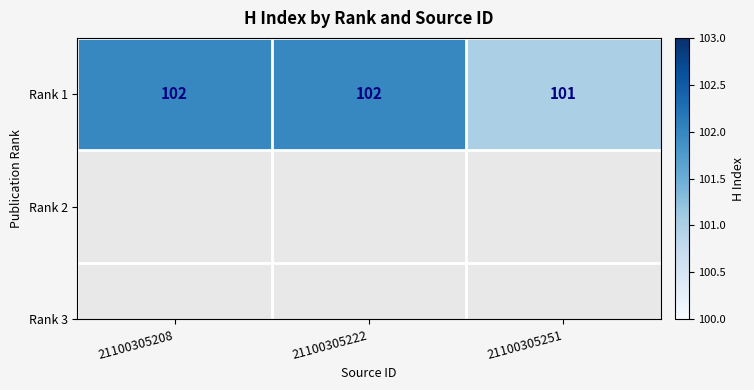

How many categories are shown in the chart?

3